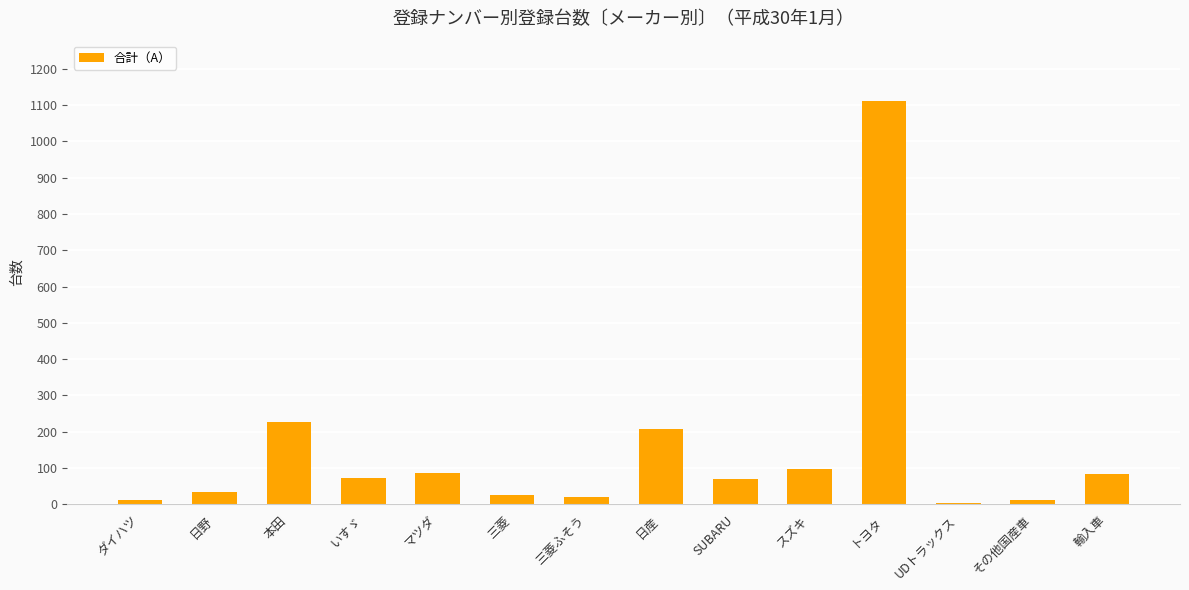

Count the number of categories in the chart.

14